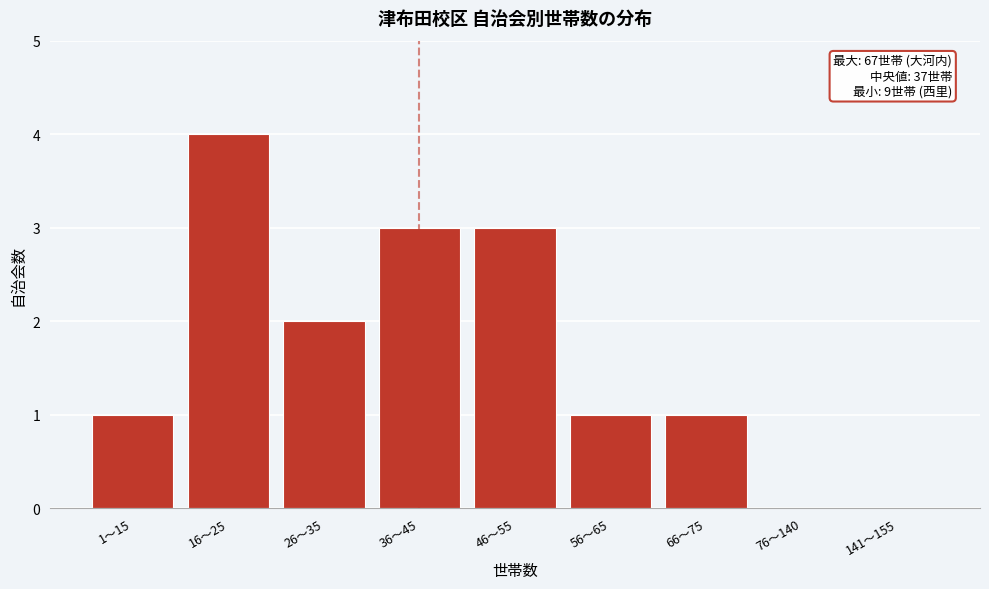

Reading right to left, transcribe all the data shown in this chart.

141〜155=0	76〜140=0	66〜75=1	56〜65=1	46〜55=3	36〜45=3	26〜35=2	16〜25=4	1〜15=1